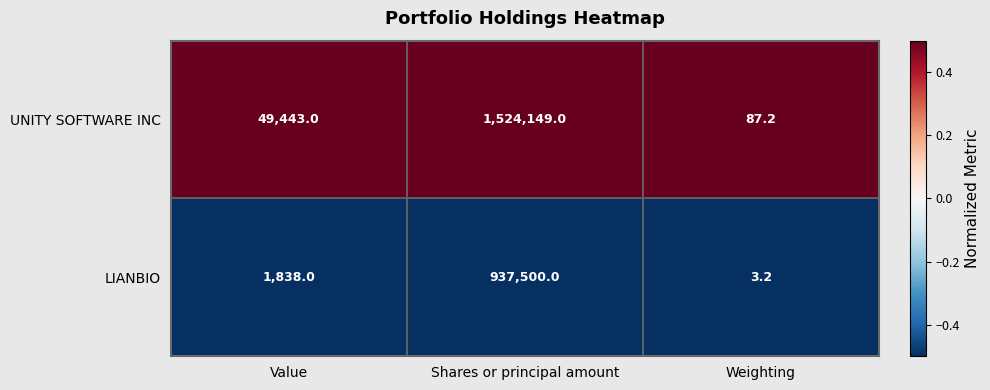

Between Value and Weighting, which series saw the biggest shift?

UNITY SOFTWARE INC